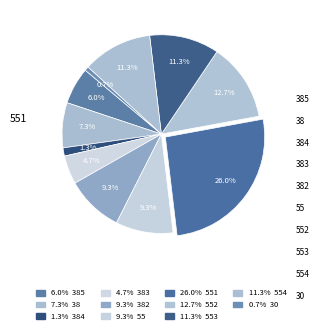

Which category has the smallest portion of the pie?

30